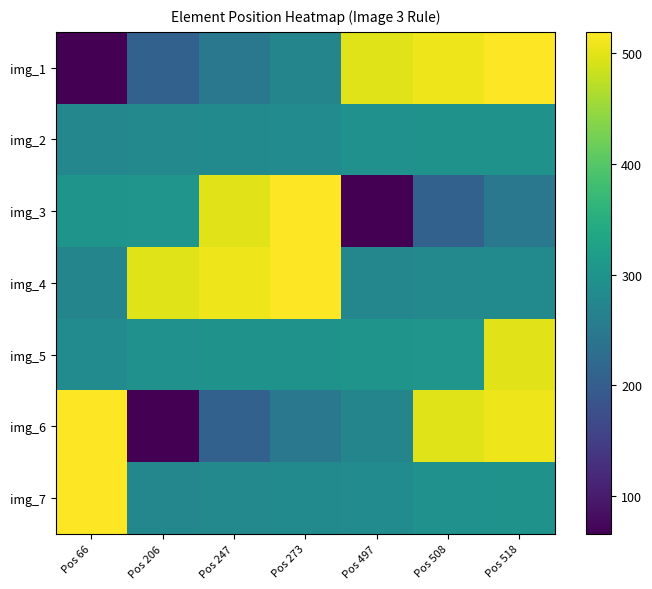

What is the total value across all series at Pos 206?

1922